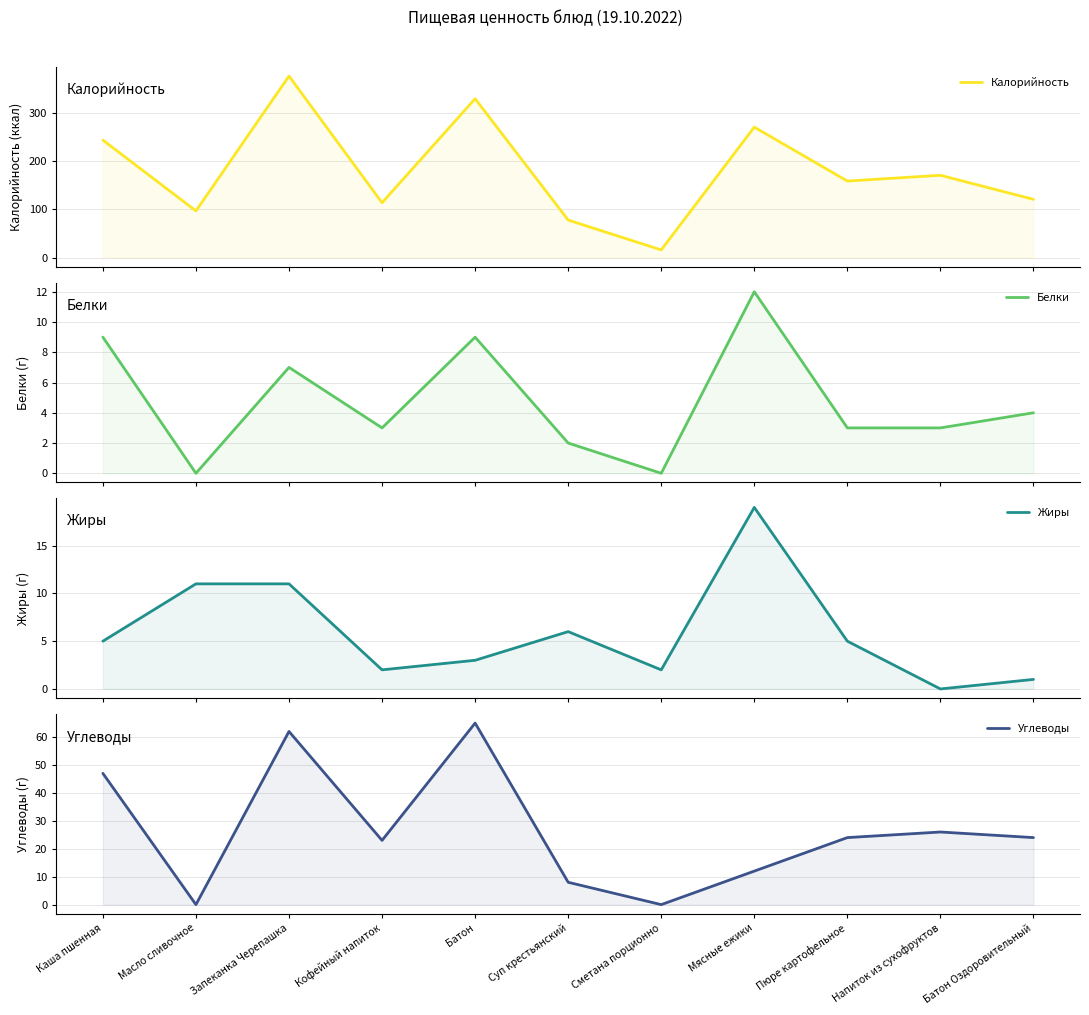

Reading right to left, list all the values displayed in this chart.

Калорийность: 121	171	159	271	16	78	330	114	377	97	244
Белки: 4	3	3	12	0	2	9	3	7	0	9
Жиры: 1	0	5	19	2	6	3	2	11	11	5
Углеводы: 24	26	24	12	0	8	65	23	62	0	47